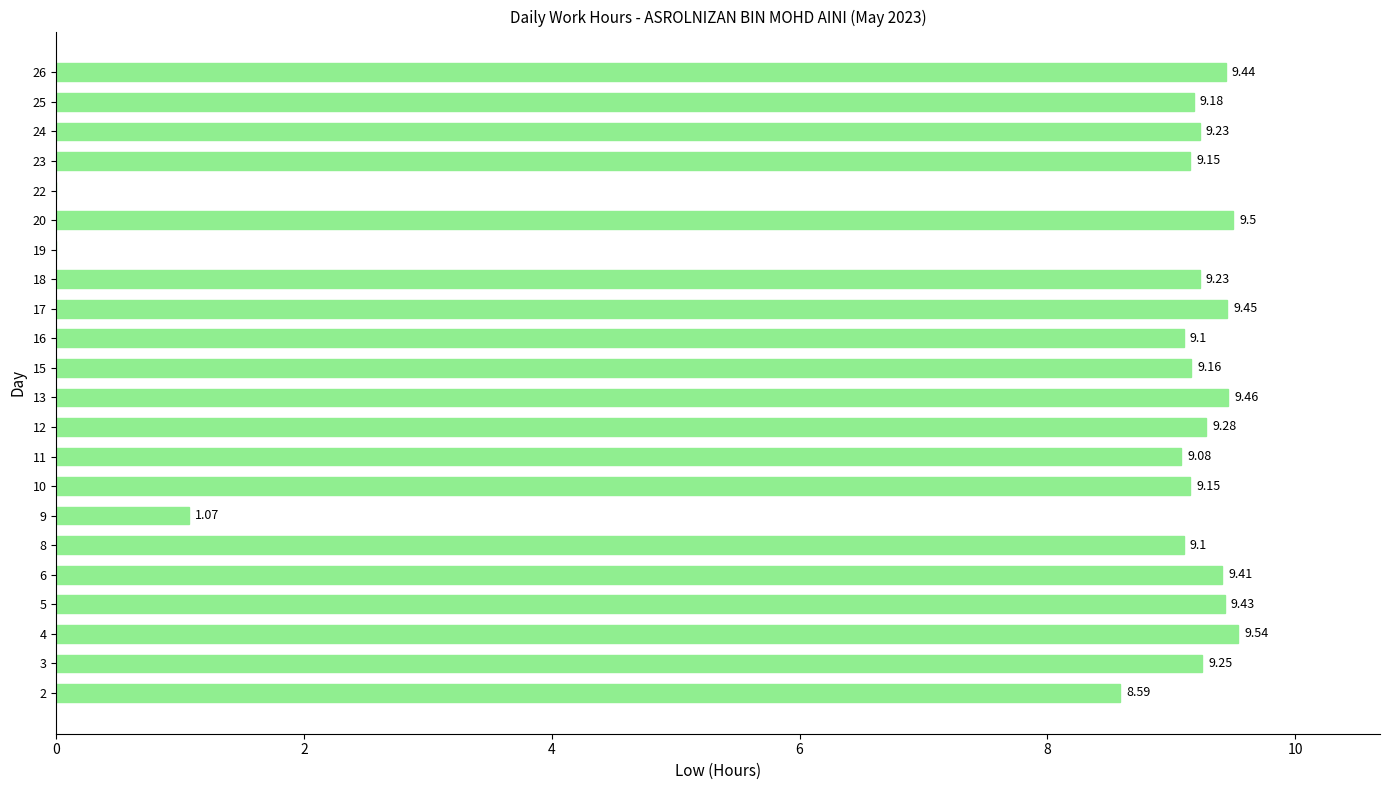

The chart shows a value of 13.1 at 13. True or false?

False